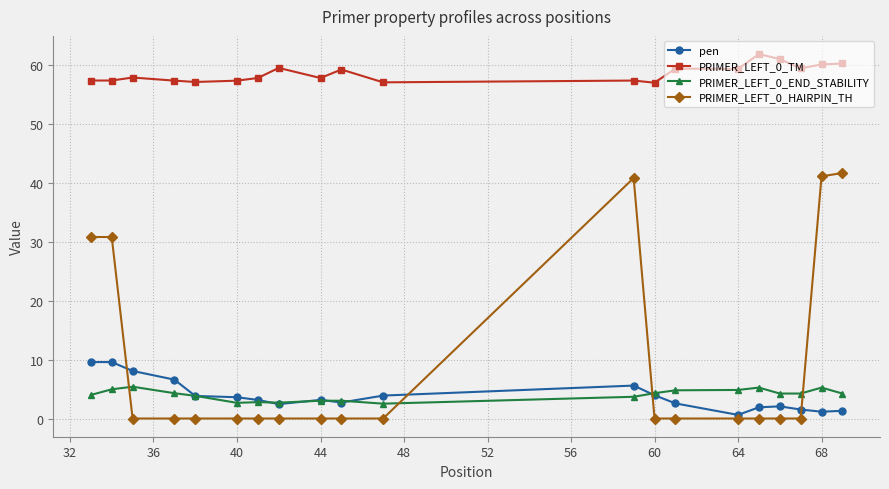

True or false: PRIMER_LEFT_0_END_STABILITY has more than 0 points higher than both neighbors.

True